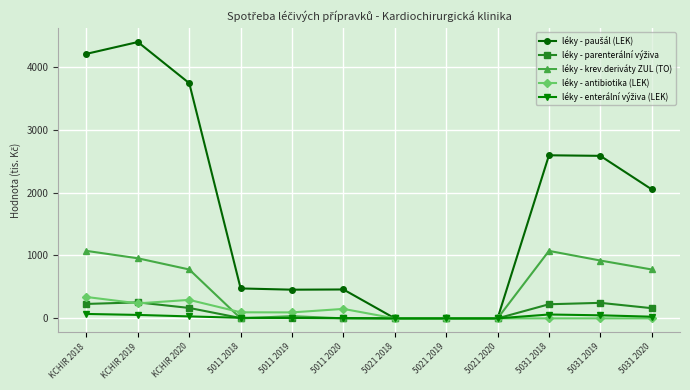

What is the highest value of the léky - krev.deriváty ZUL (TO) series?

1072.7